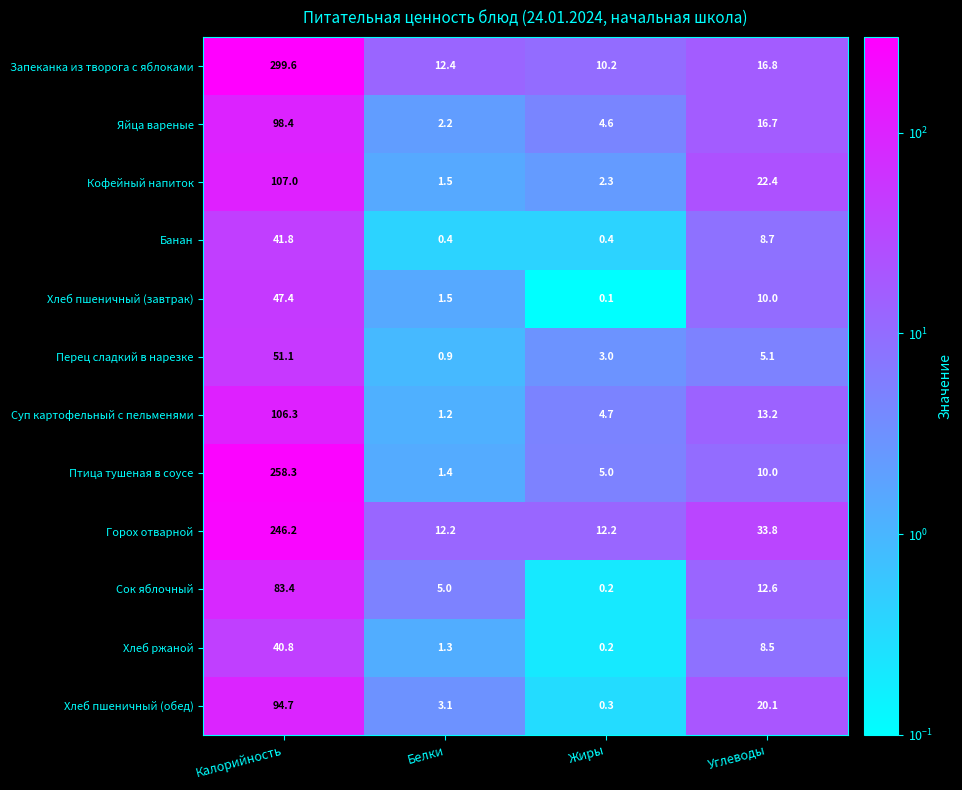

At which label is Хлеб пшеничный (завтрак) closest to 23?

Углеводы